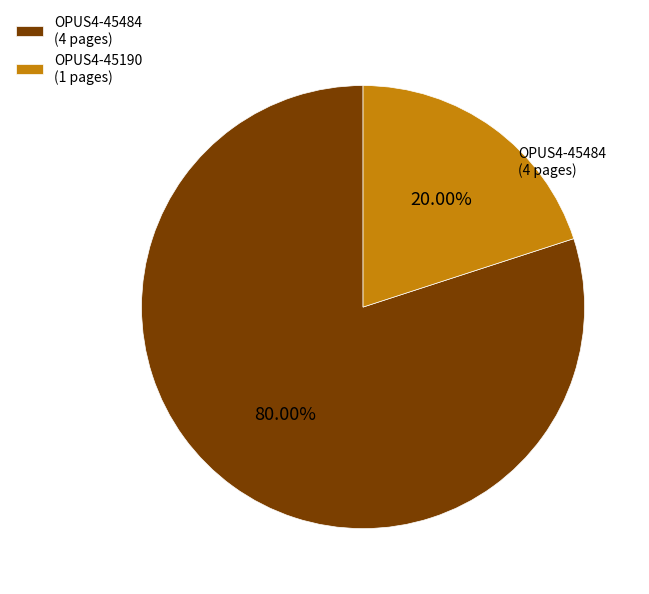

Does any single category account for the majority?

Yes